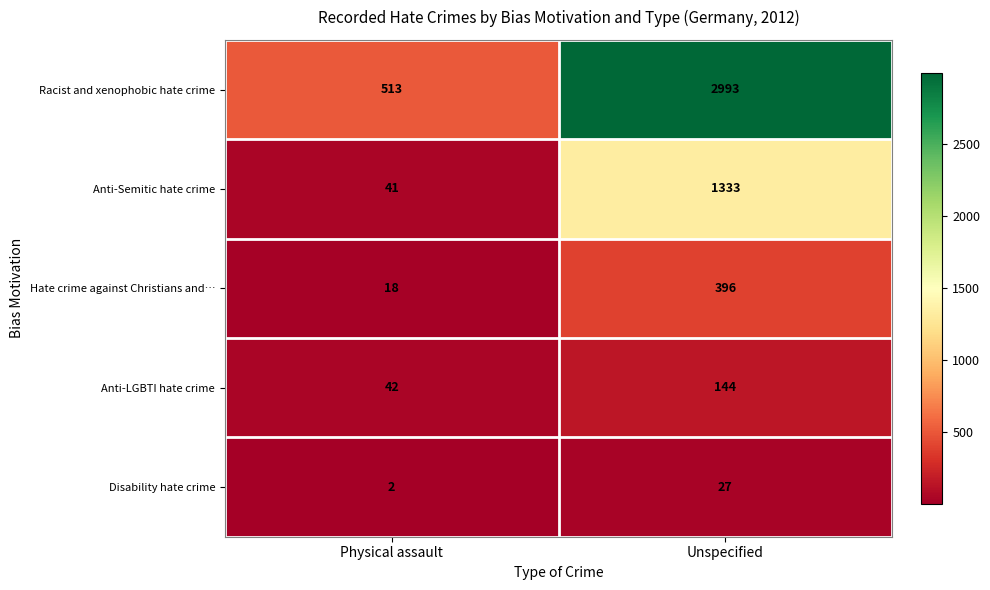

The value of Anti-LGBTI hate crime at Unspecified is 144. True or false?

True